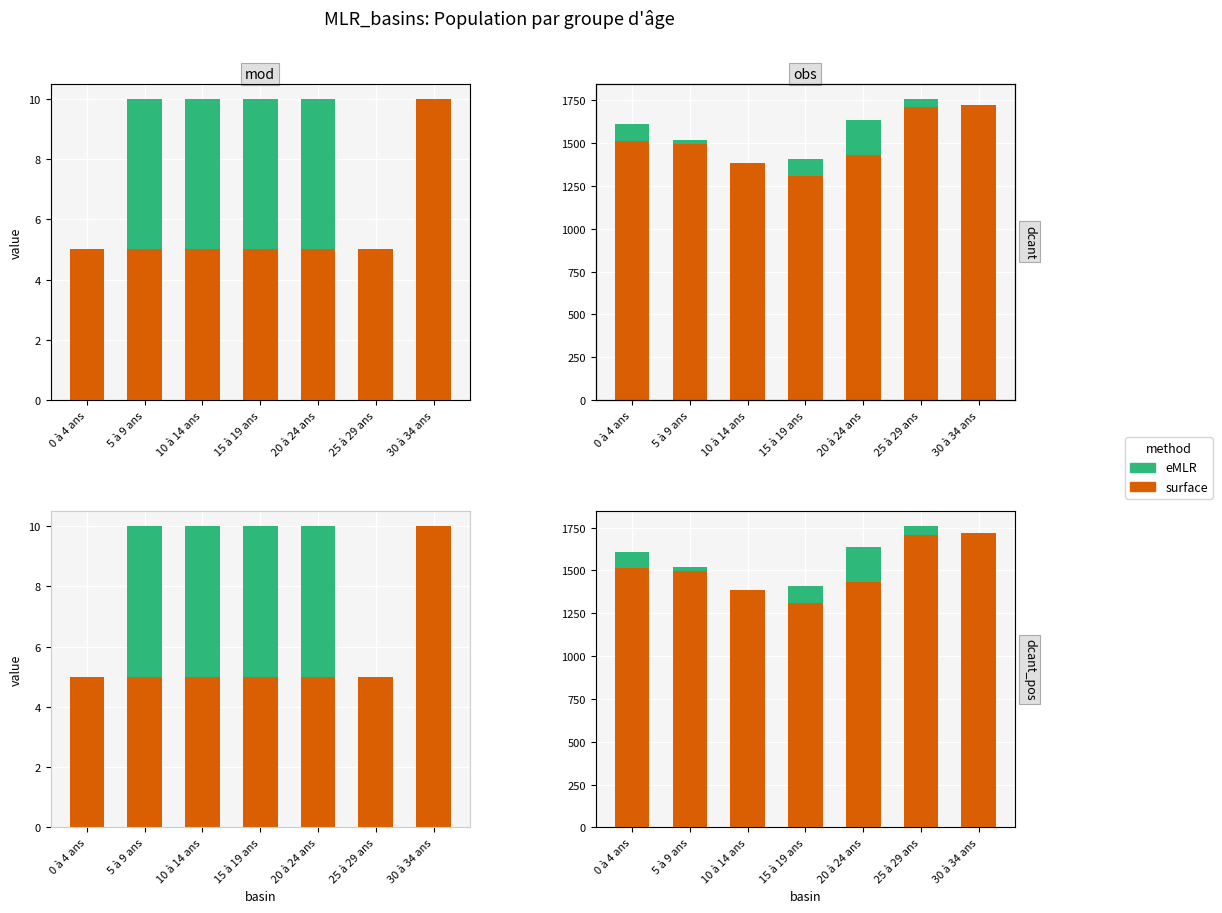

The eMLR series shows 1520 at 5 à 9 ans. True or false?

True